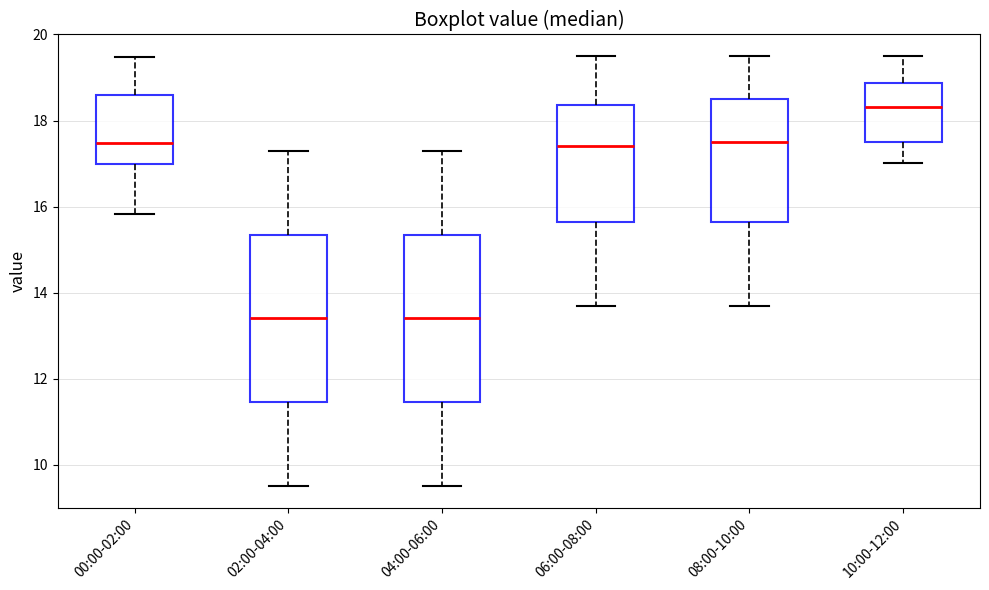

Reading left to right, read every box against the y-axis: the position of its median line, the range the box covers, and the ends of its whiskers. The values are not printed on the chart, so give them approximately, as read against the axis.

00:00-02:00: median 17.4, box 17.0 to 18.6, whiskers 15.8 to 19.4
02:00-04:00: median 13.4, box 11.4 to 15.4, whiskers 9.6 to 17.2
04:00-06:00: median 13.4, box 11.4 to 15.4, whiskers 9.6 to 17.4
06:00-08:00: median 17.4, box 15.6 to 18.4, whiskers 13.8 to 19.6
08:00-10:00: median 17.6, box 15.6 to 18.6, whiskers 13.8 to 19.6
10:00-12:00: median 18.4, box 17.4 to 18.8, whiskers 17.0 to 19.6